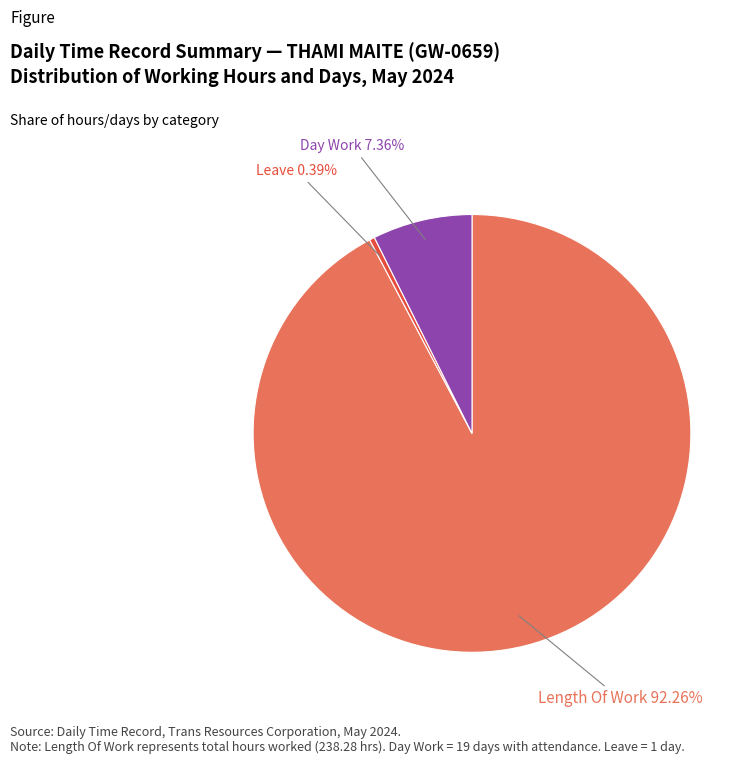

Rank the categories by value from highest to lowest.

Length Of Work, Day Work, Leave